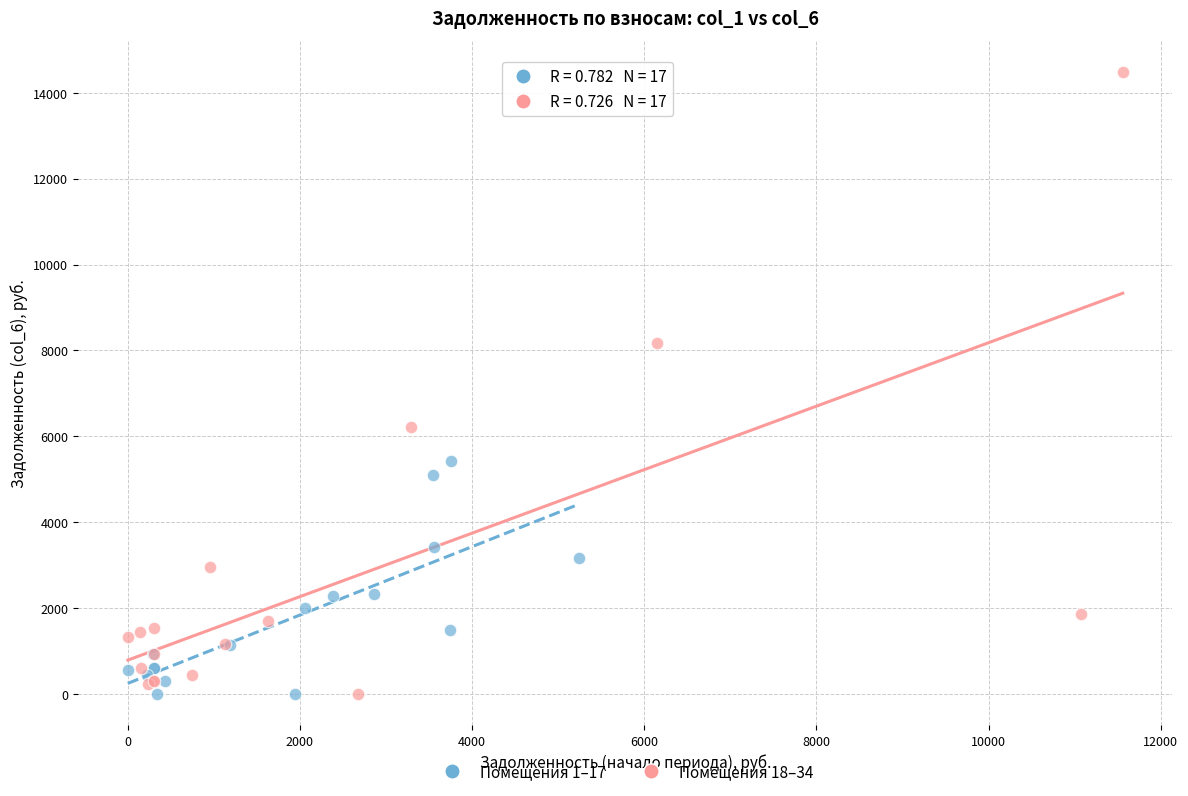

Which series reaches the maximum Y coordinate?

Помещения 18–34